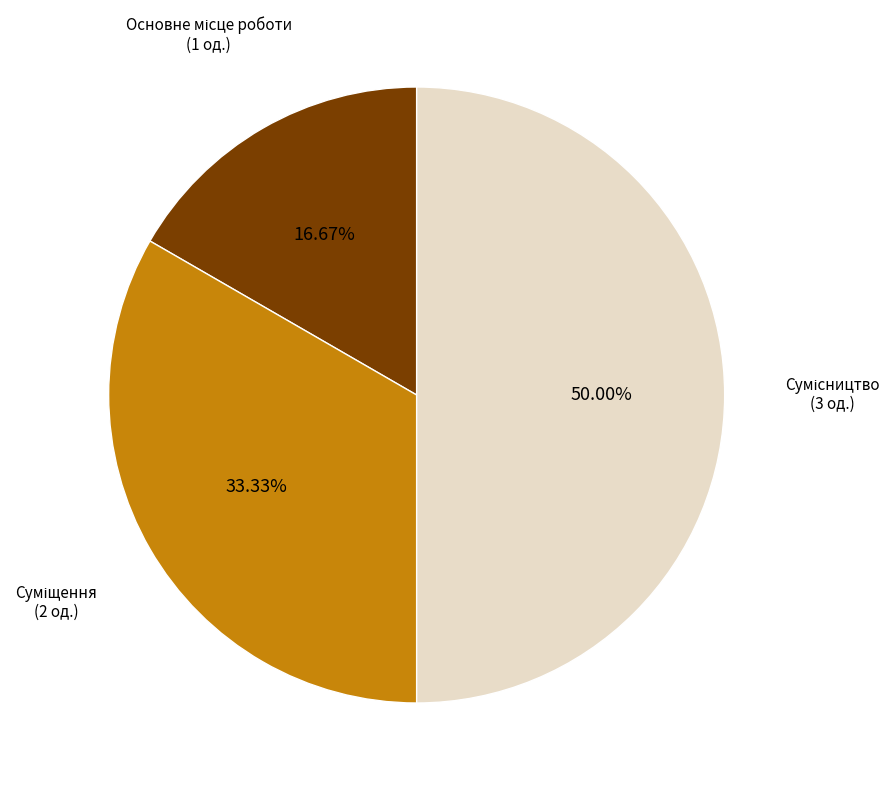

To the nearest percent, what is the average slice percentage?

33%